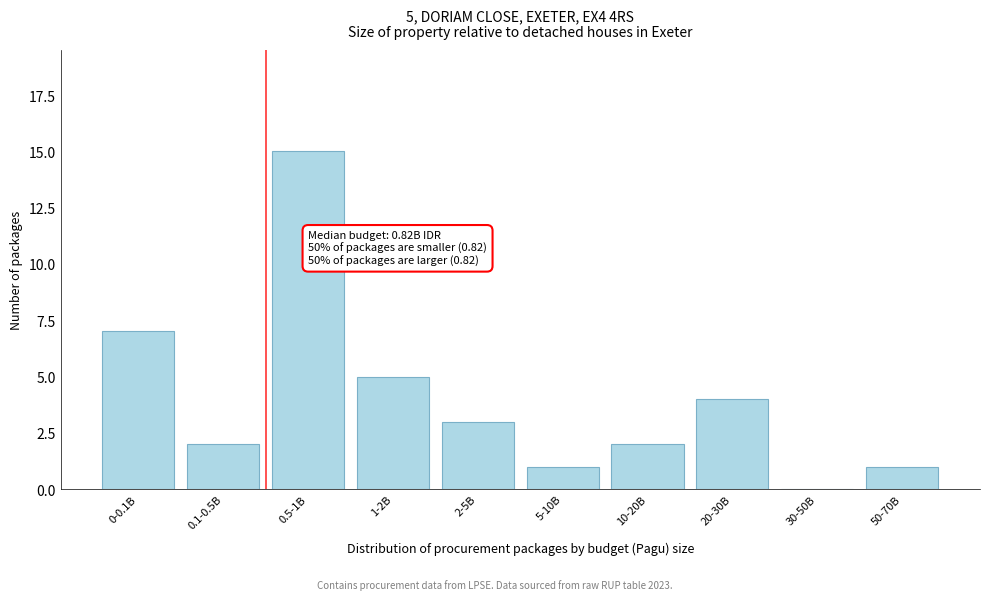

Reading left to right, what are all the values shown in this chart?

0-0.1B=7	0.1-0.5B=2	0.5-1B=15	1-2B=5	2-5B=3	5-10B=1	10-20B=2	20-30B=4	30-50B=0	50-70B=1